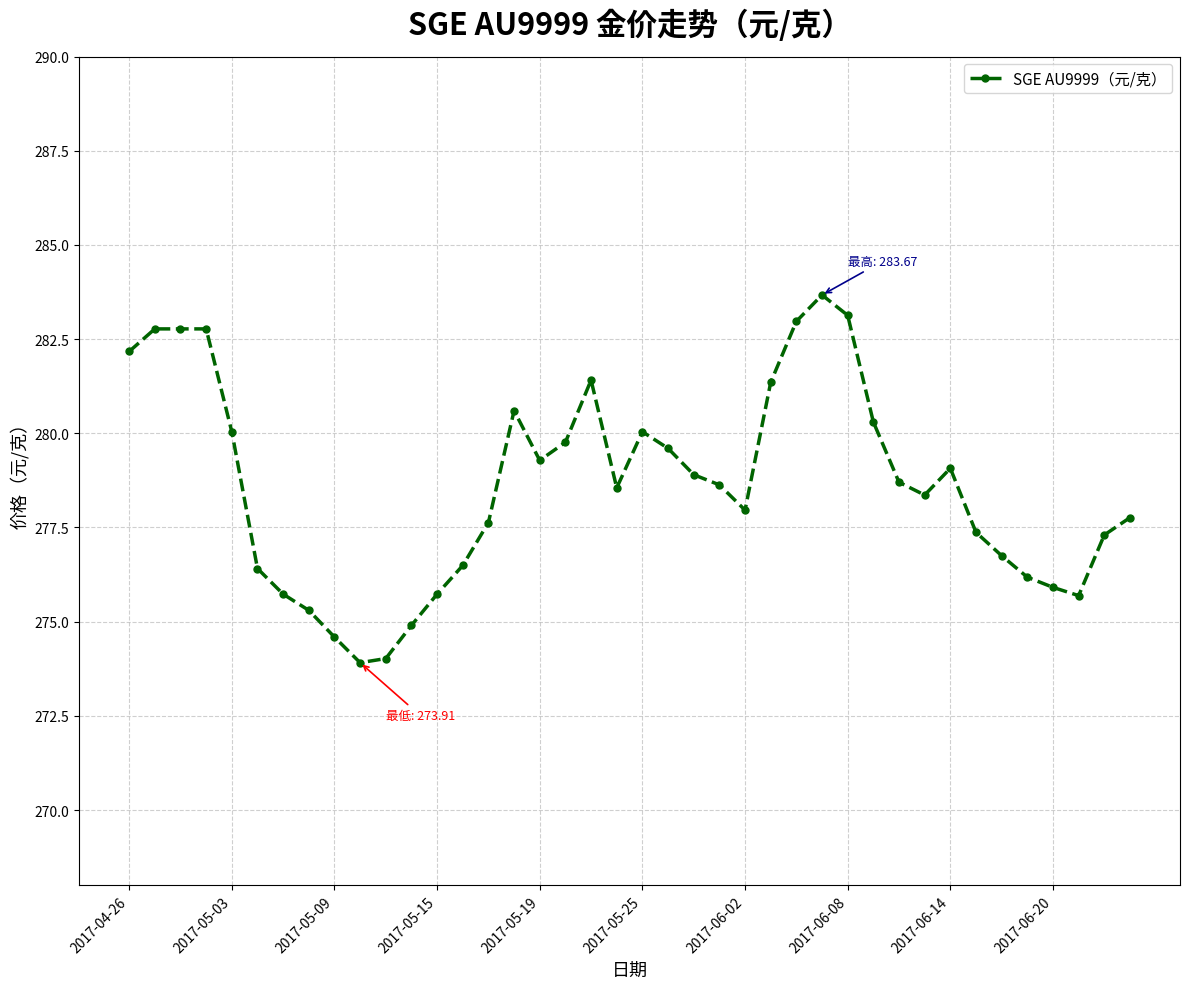

What is the minimum value shown in the chart?

273.9